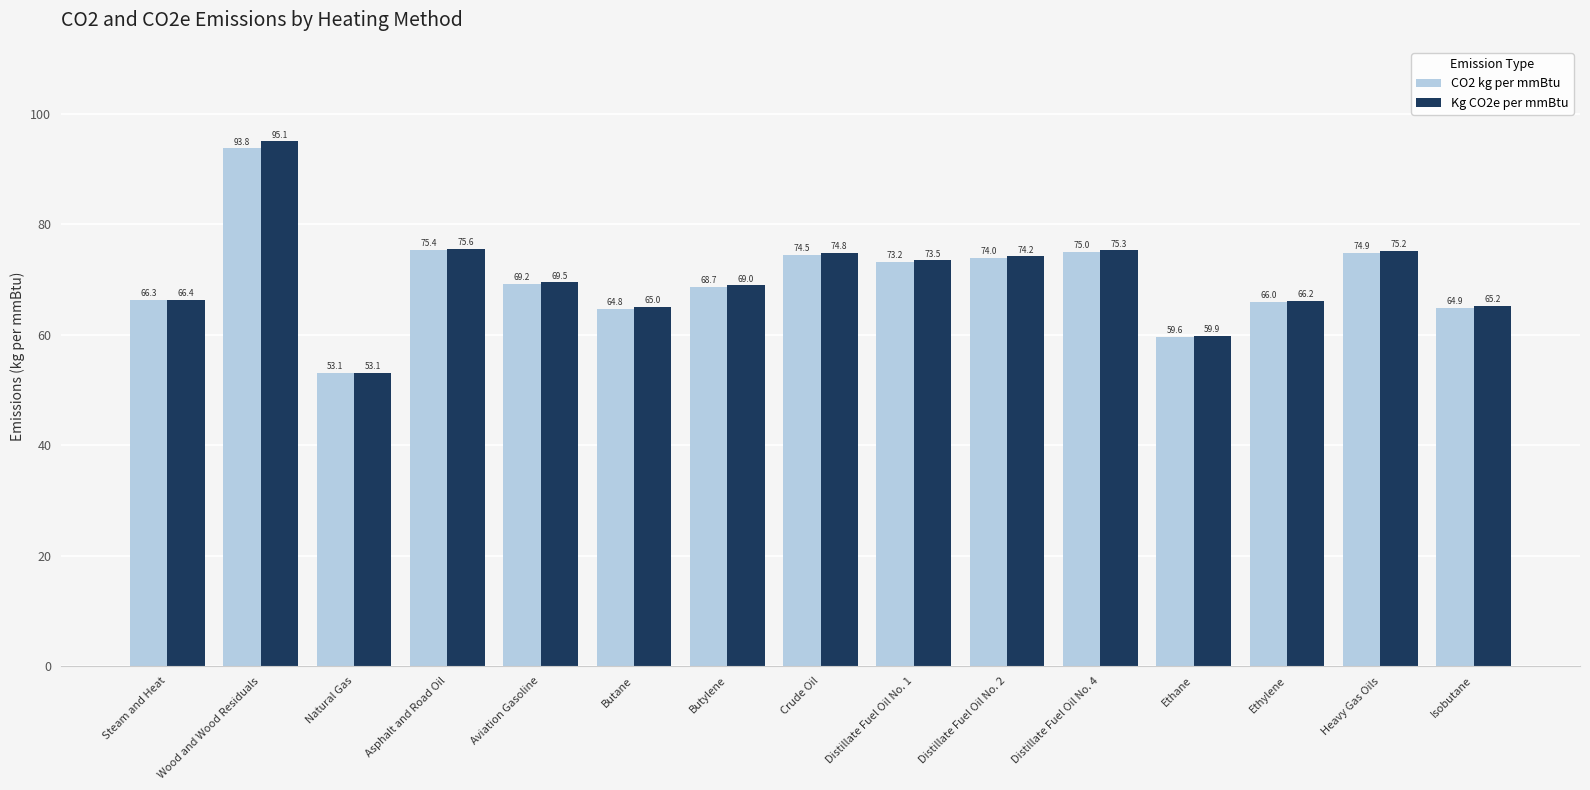

What is the total value across all series at Ethane?

119.5